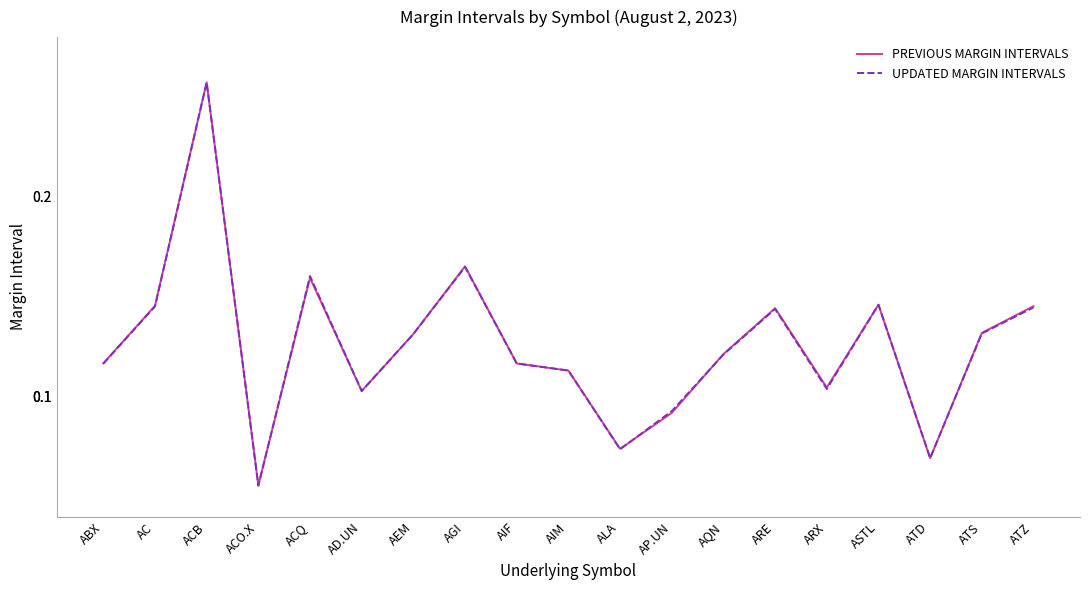

What position from the right is ACB?

17